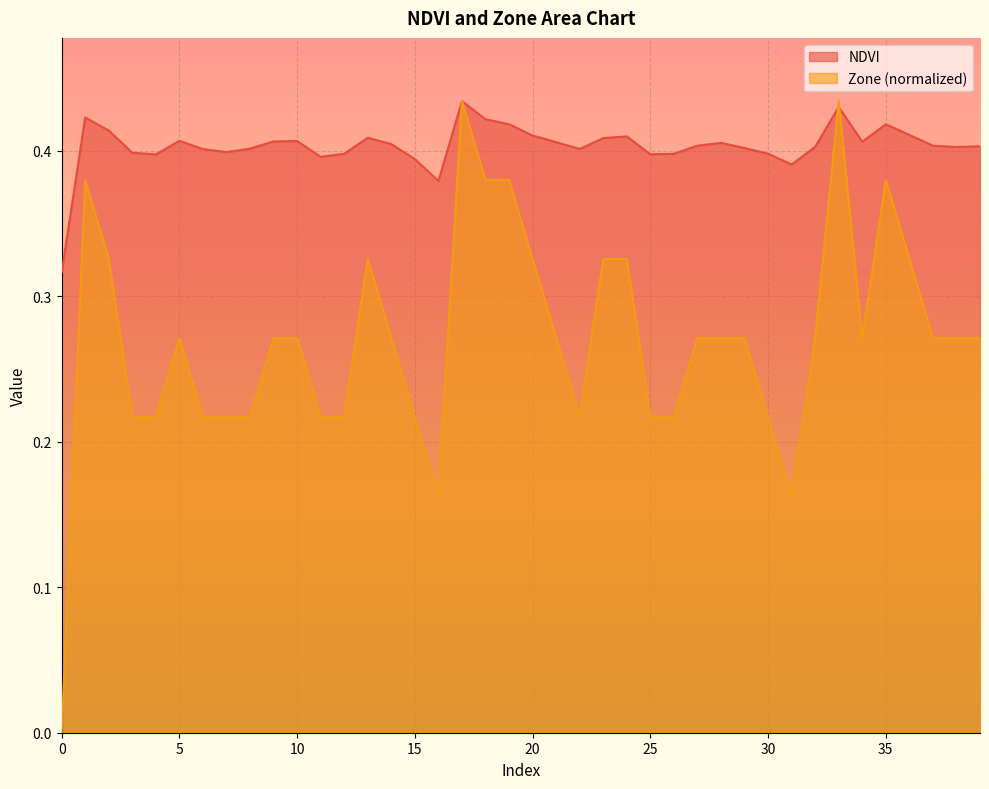

How many lines are shown in the chart?

2